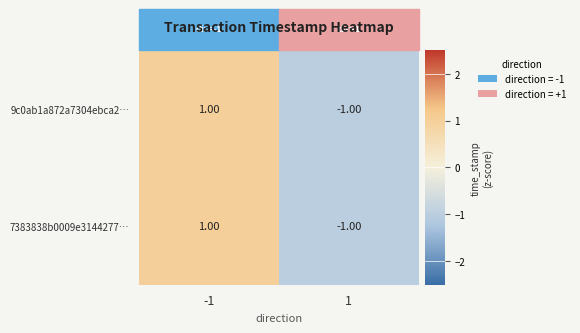

Is the value of 9c0ab1a872a7304ebca2… at -1 greater than the value of 7383838b0009e3144277… at 1?

Yes